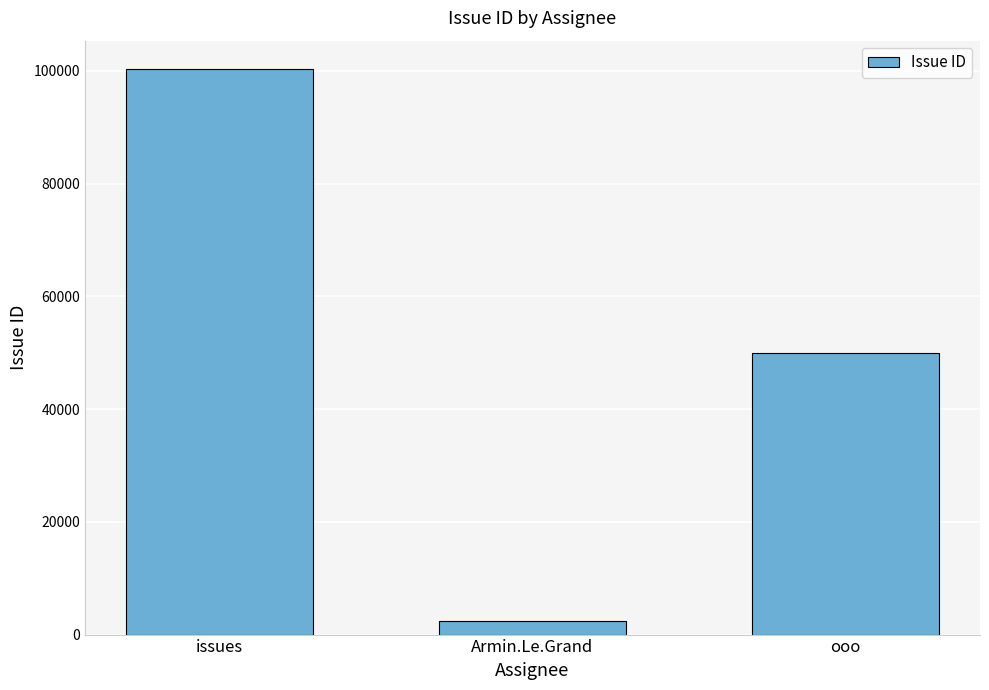

List the labels in order of value, largest first.

issues, ooo, Armin.Le.Grand